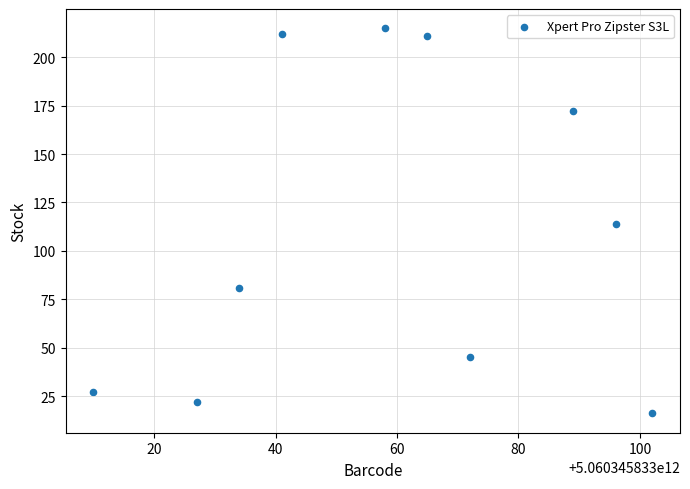

What is the range of Y values (max minus min)?

199